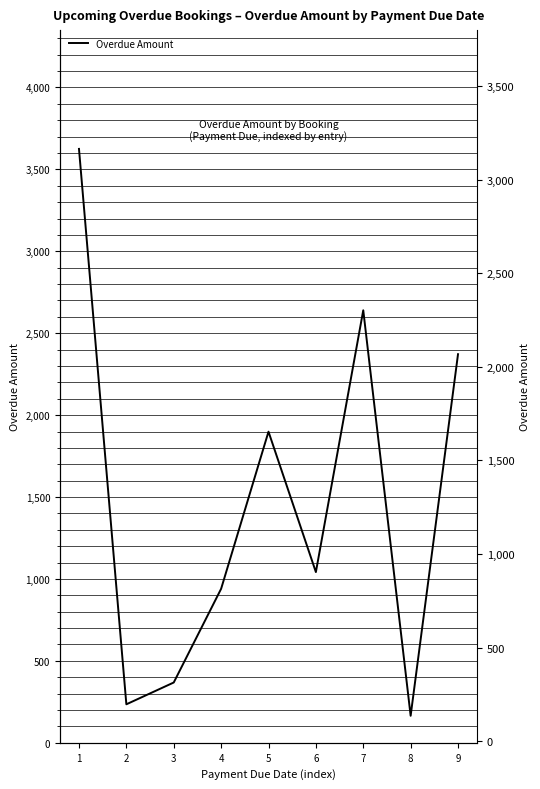

How many interior local peaks (higher than both neighbors) does the data have?

2